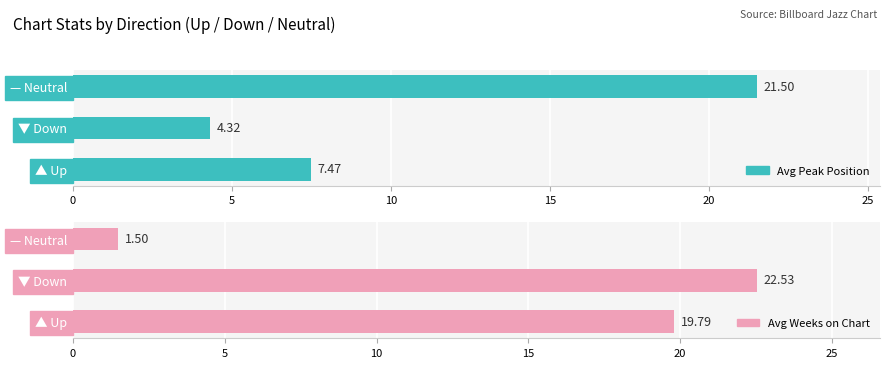

How many groups of bars are there?

3